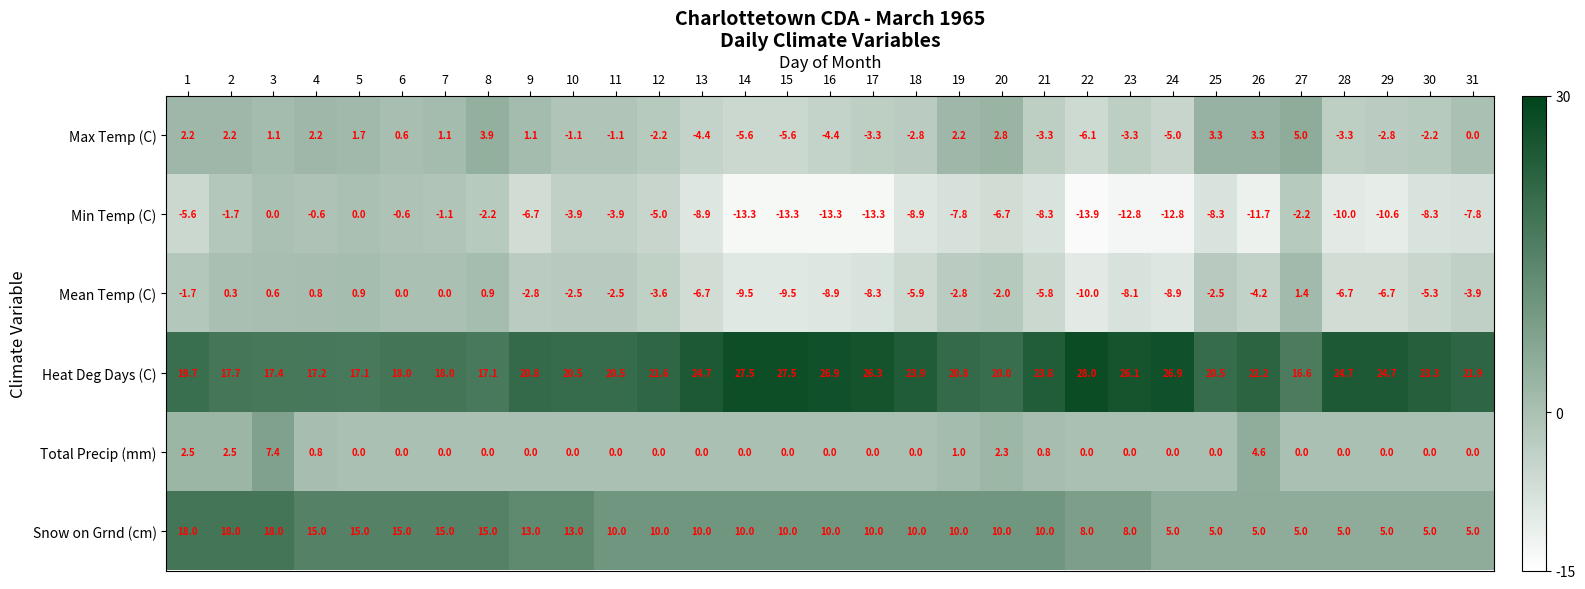

What is the sum of all Total Precip (mm) values?

21.9